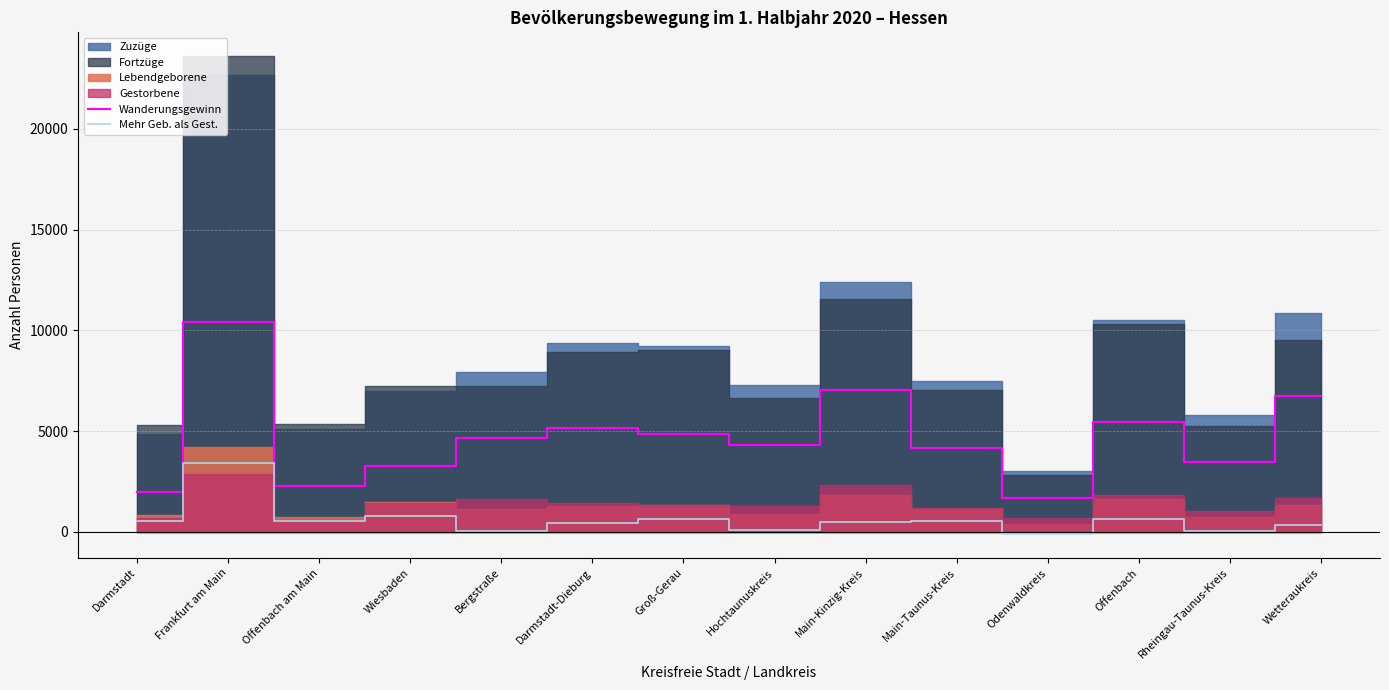

What is the sum of the Wanderungsgewinn values at Main-Kinzig-Kreis and Odenwaldkreis?

8749.0